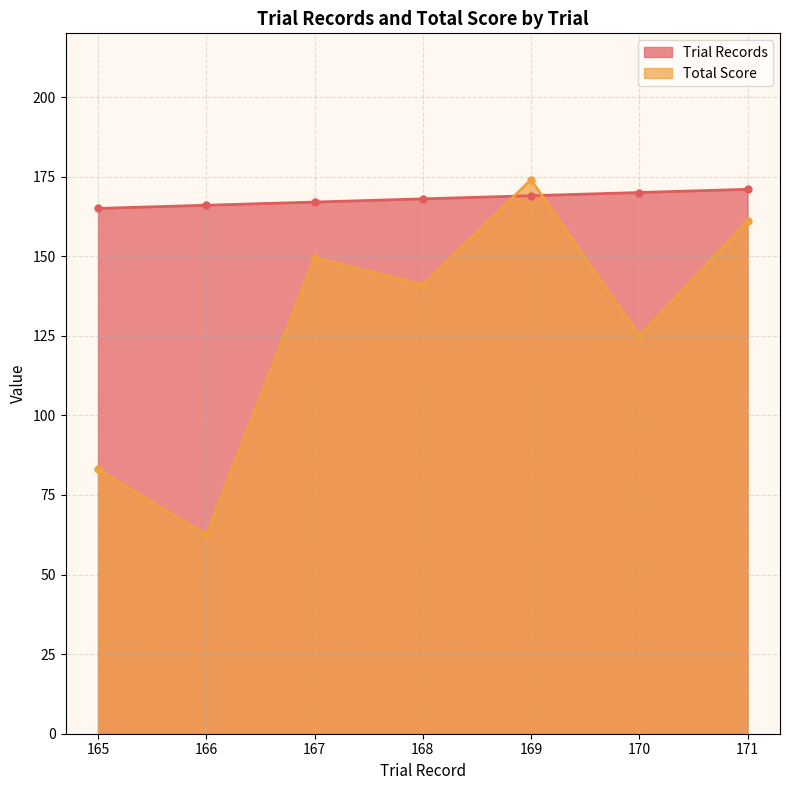

Where do Trial Records and Total Score first cross each other?

168 and 169